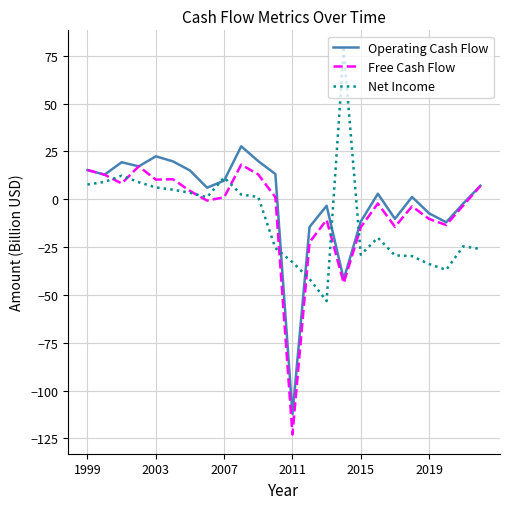

What is the minimum value for Free Cash Flow?

-123.0